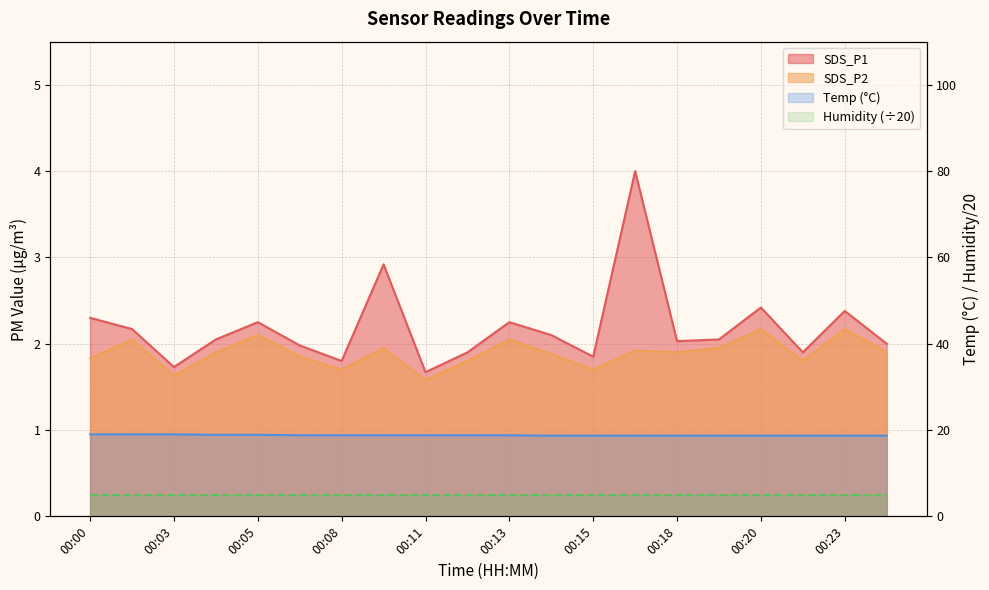

At which category does SDS_P2 reach its first local valley?

00:03